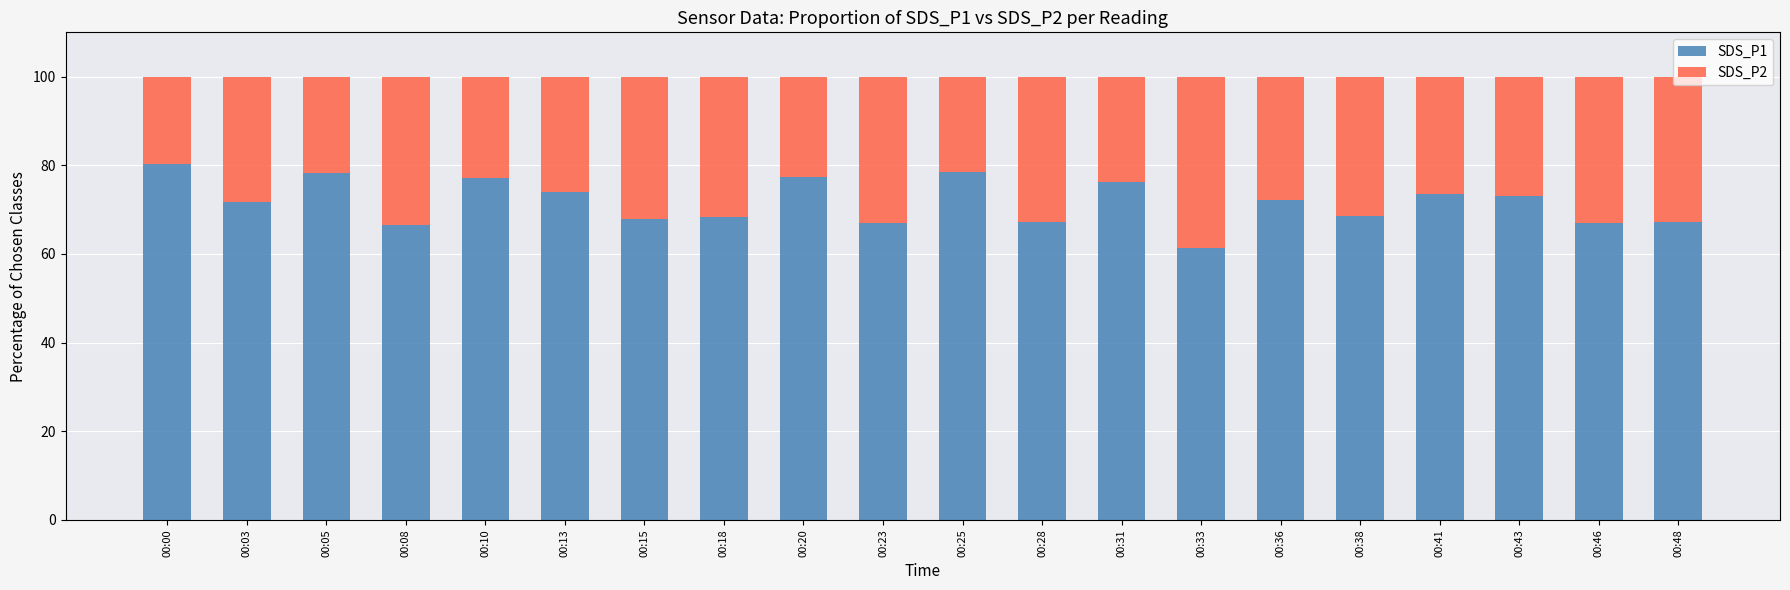

What is the average value of the SDS_P1 series?

71.7